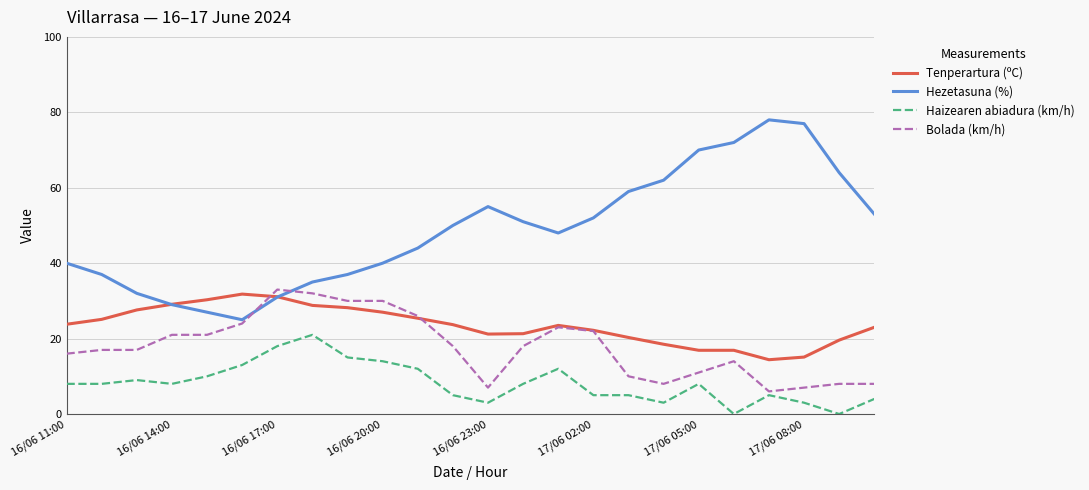

What is the maximum value for Tenperartura (ºC)?

31.8